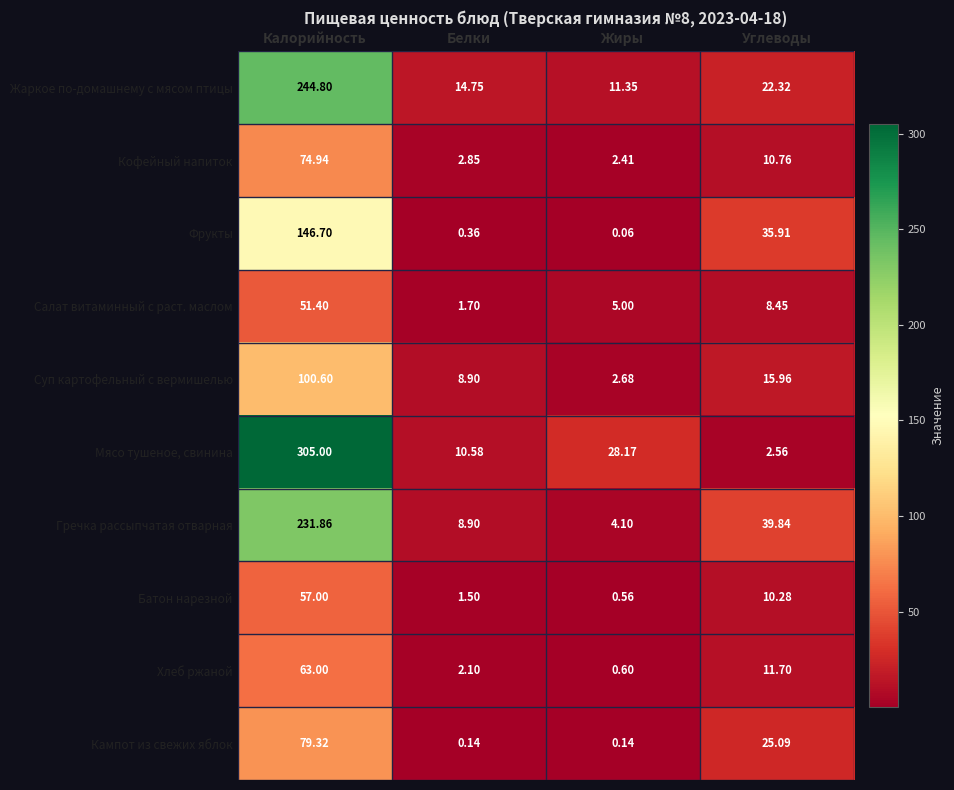

Rank the categories by Батон нарезной value from highest to lowest.

Калорийность, Углеводы, Белки, Жиры